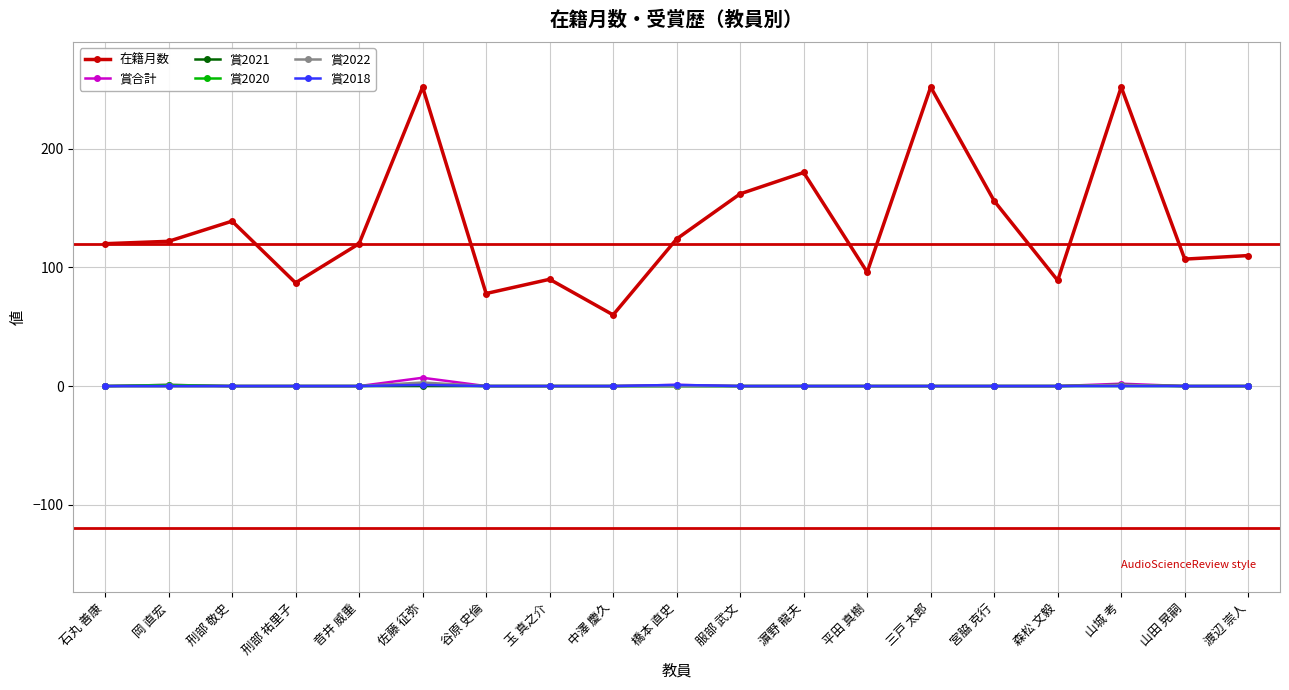

What is the total value across all series at 宮脇 克行?

156